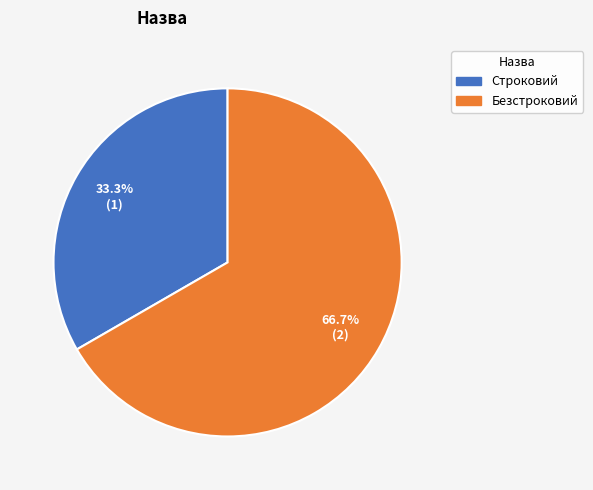

Which has a higher value, Безстроковий or Строковий?

Безстроковий